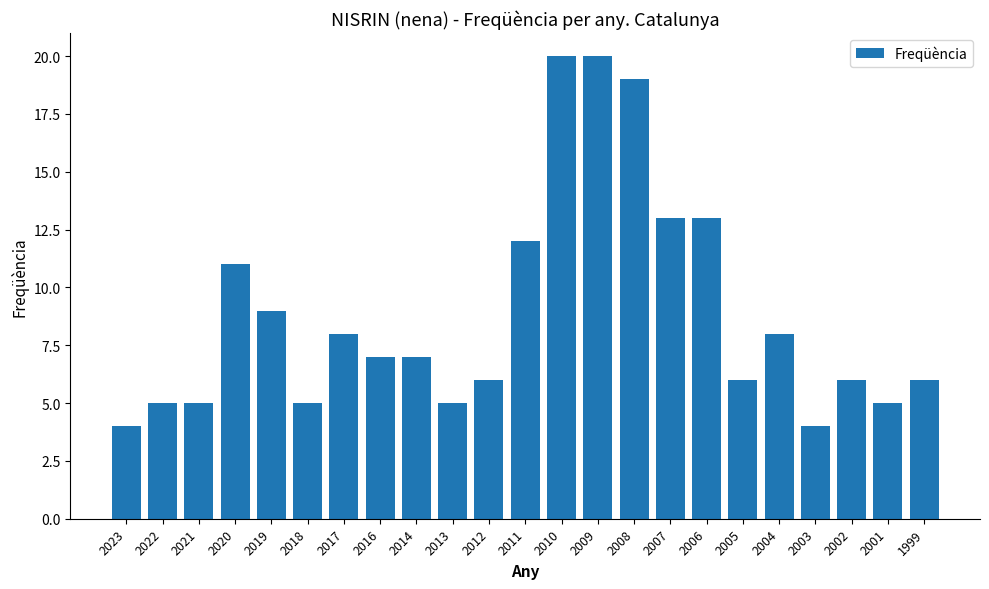

What is the difference between the maximum and second lowest values?

16